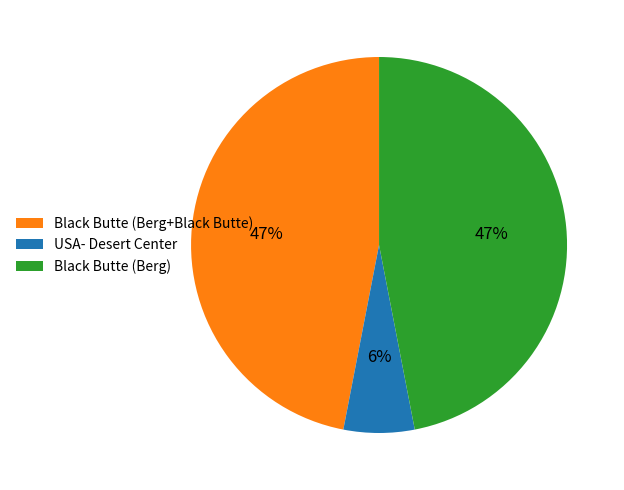

Is the sum of Black Butte (Berg+Black Butte) and USA- Desert Center greater than half?

Yes